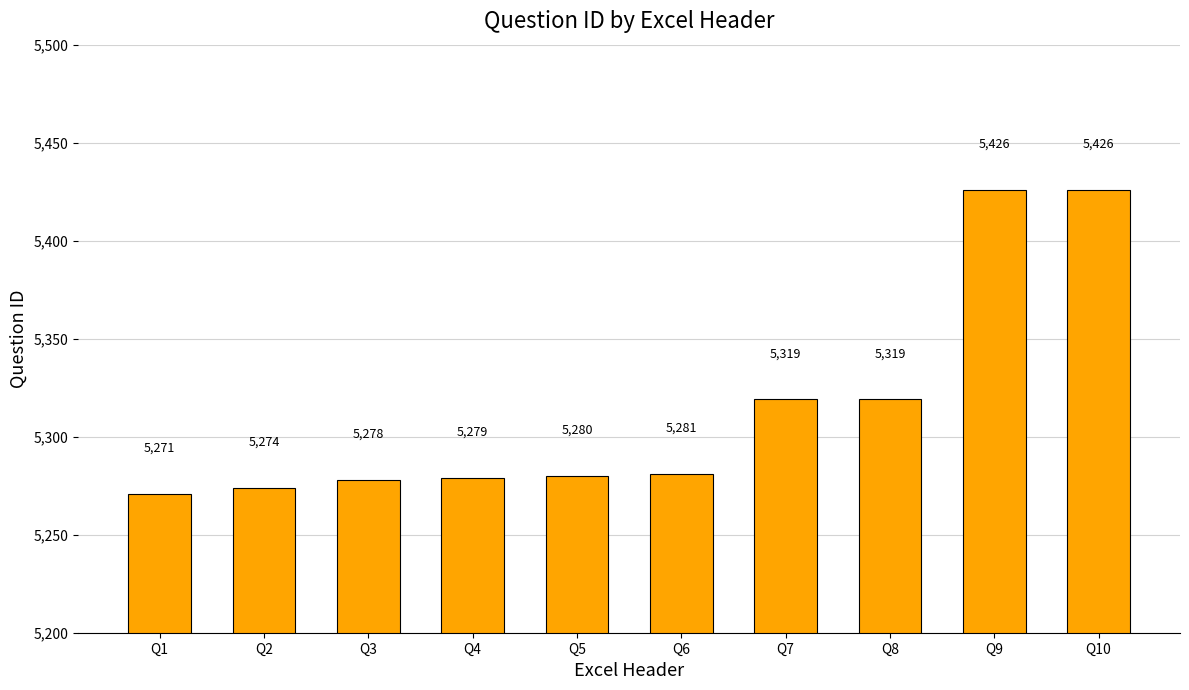

What is the greatest value displayed?

5426